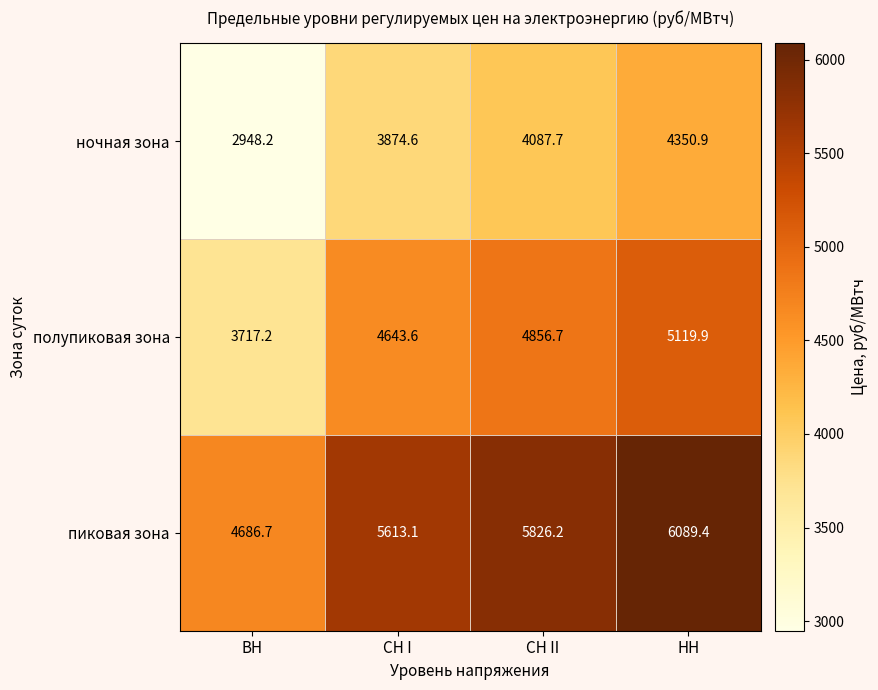

What is the lowest value of the полупиковая зона series?

3717.2